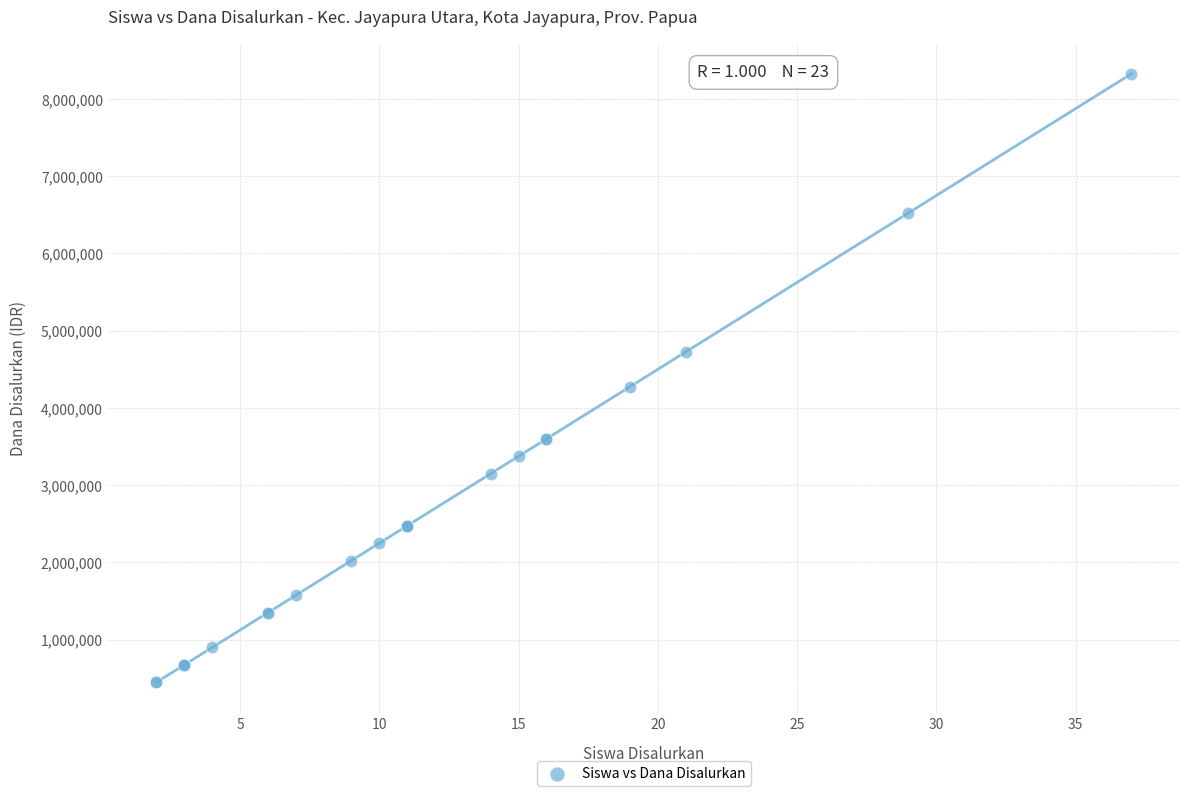

What Y value in the scatter plot is closest to 4387500?

4275000